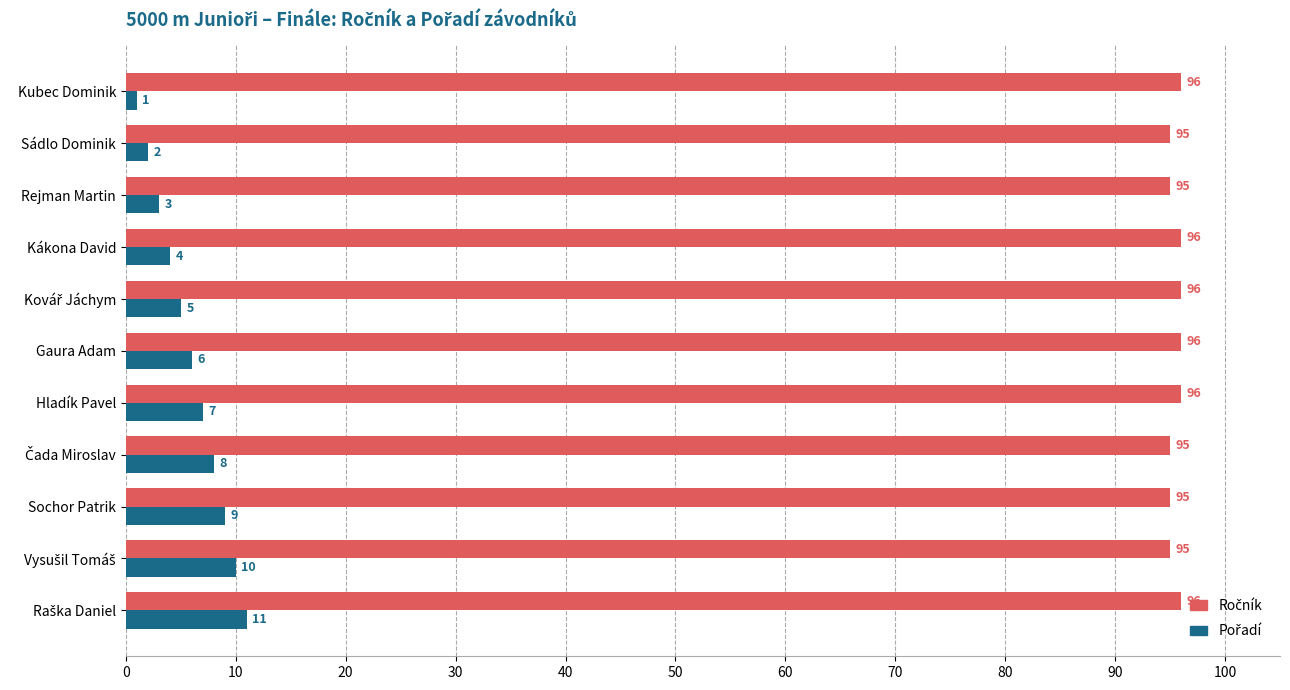

What is the total value across all series at Rejman Martin?

98